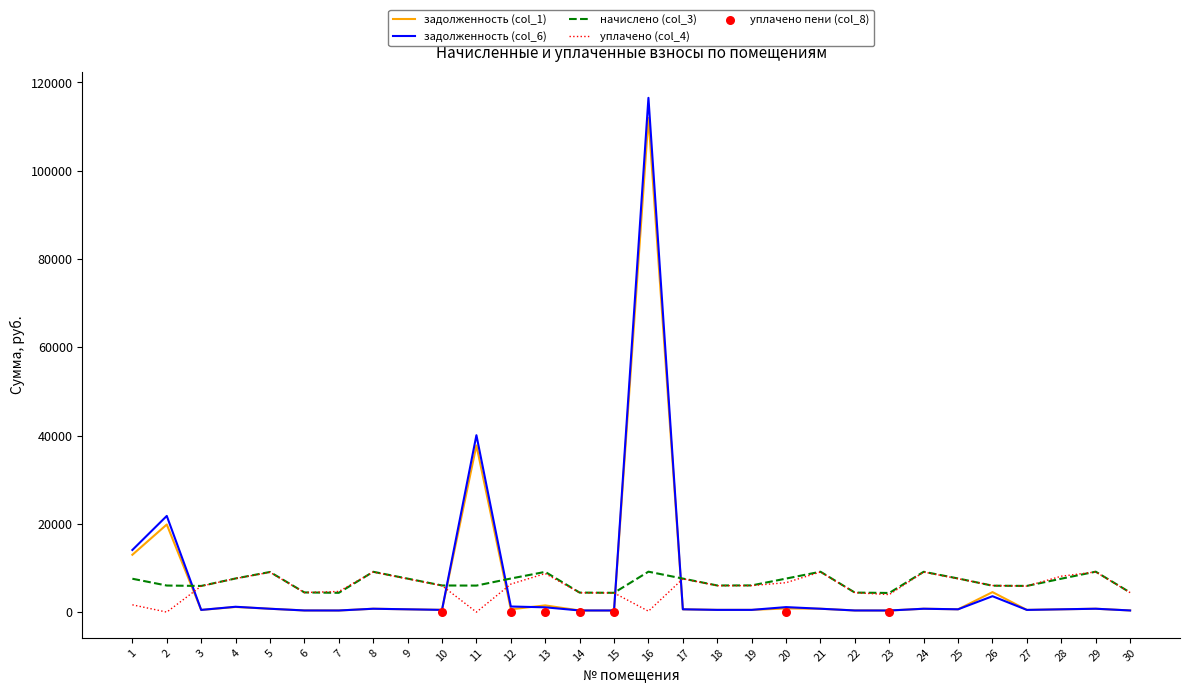

At which category is the sum across all series the highest?

16